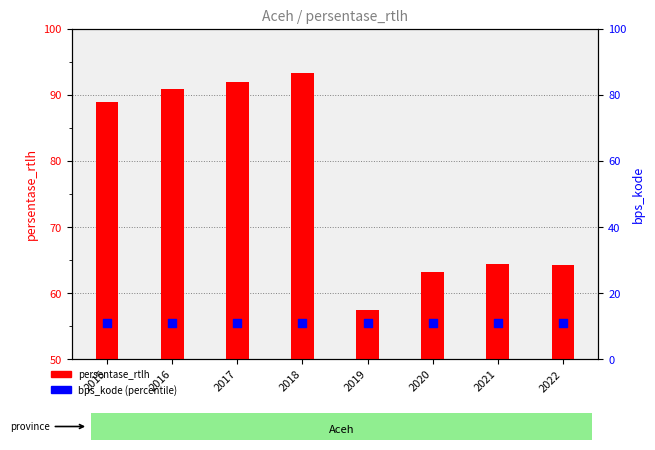

At which category is the sum across all series the highest?

2018